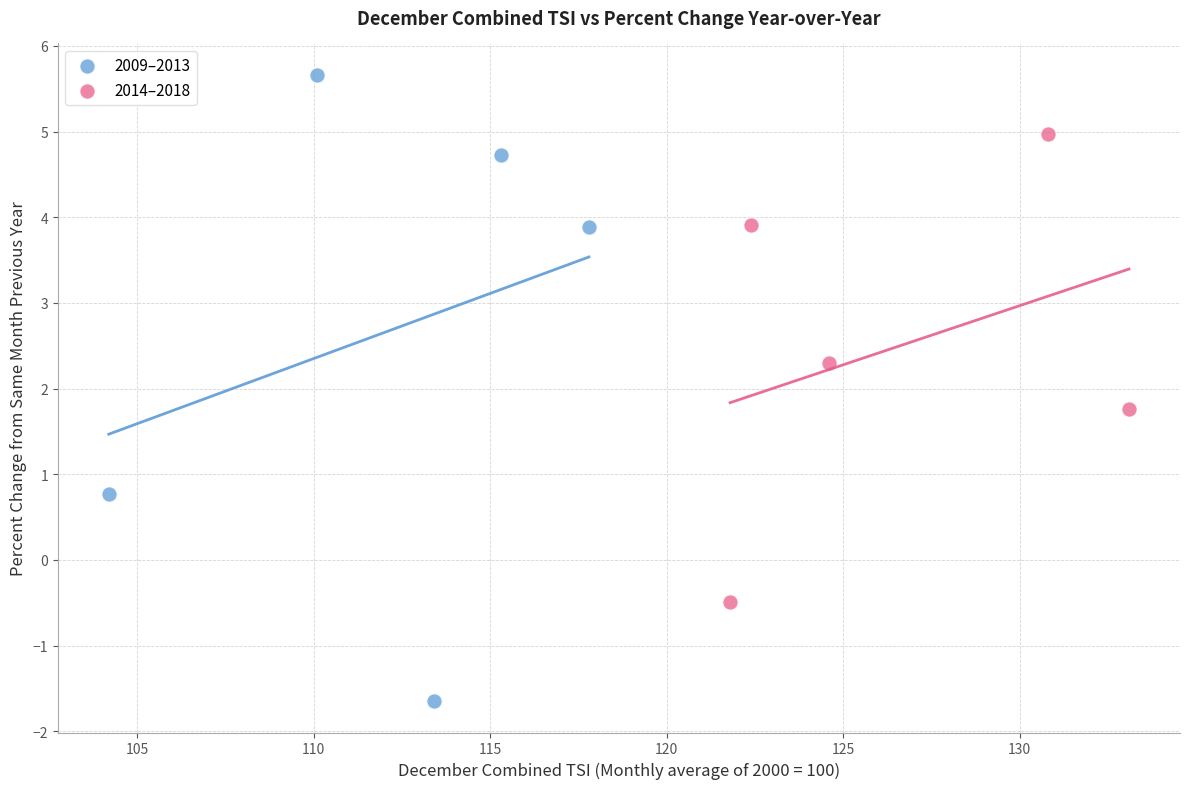

Which series has the largest Y range (max minus min)?

2009–2013